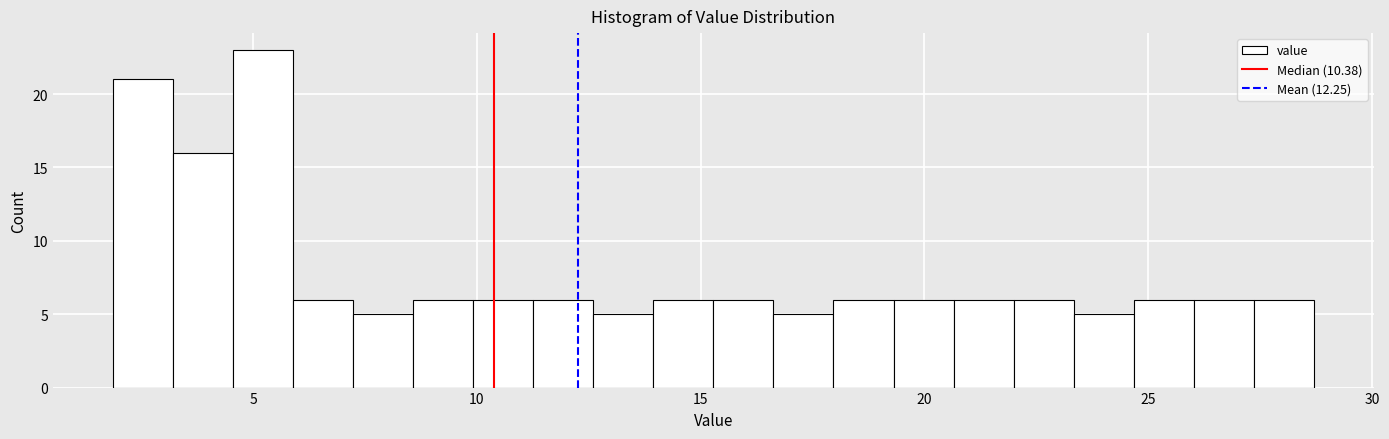

Around what value on the x-axis is the tallest bar? Give the approximate position of its centre, as read against the axis.

5.0